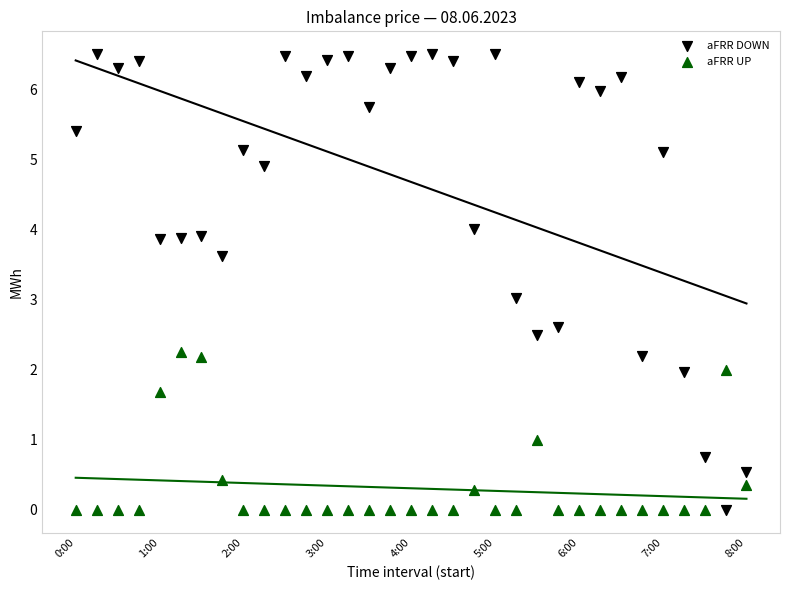

Which series has the largest Y range (max minus min)?

aFRR DOWN